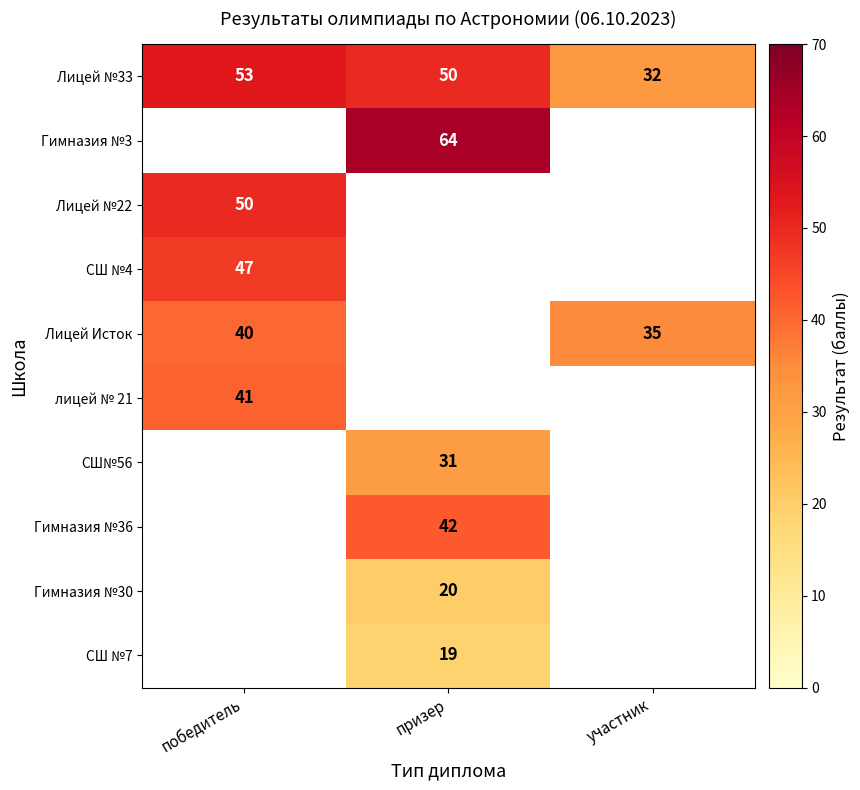

At which label is Лицей №33 closest to 42?

призер